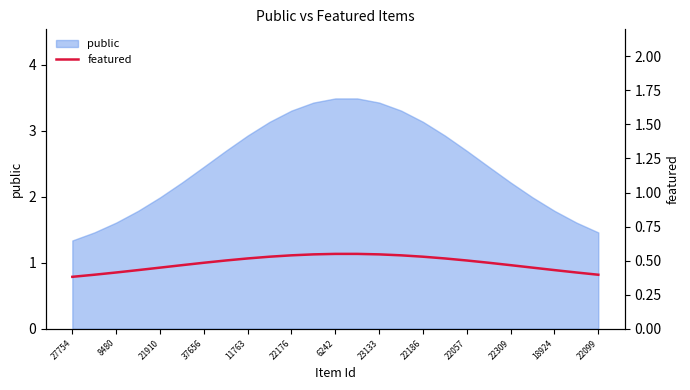

What is the minimum value for public?

1.3